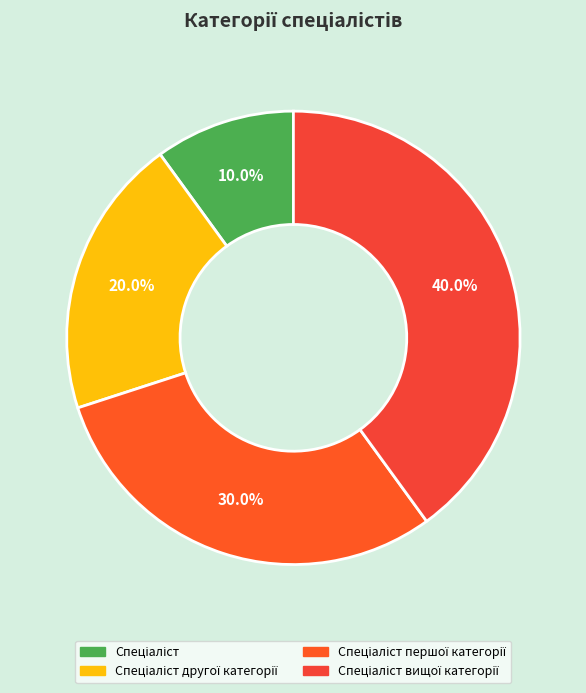

Count the number of slices in the pie.

4